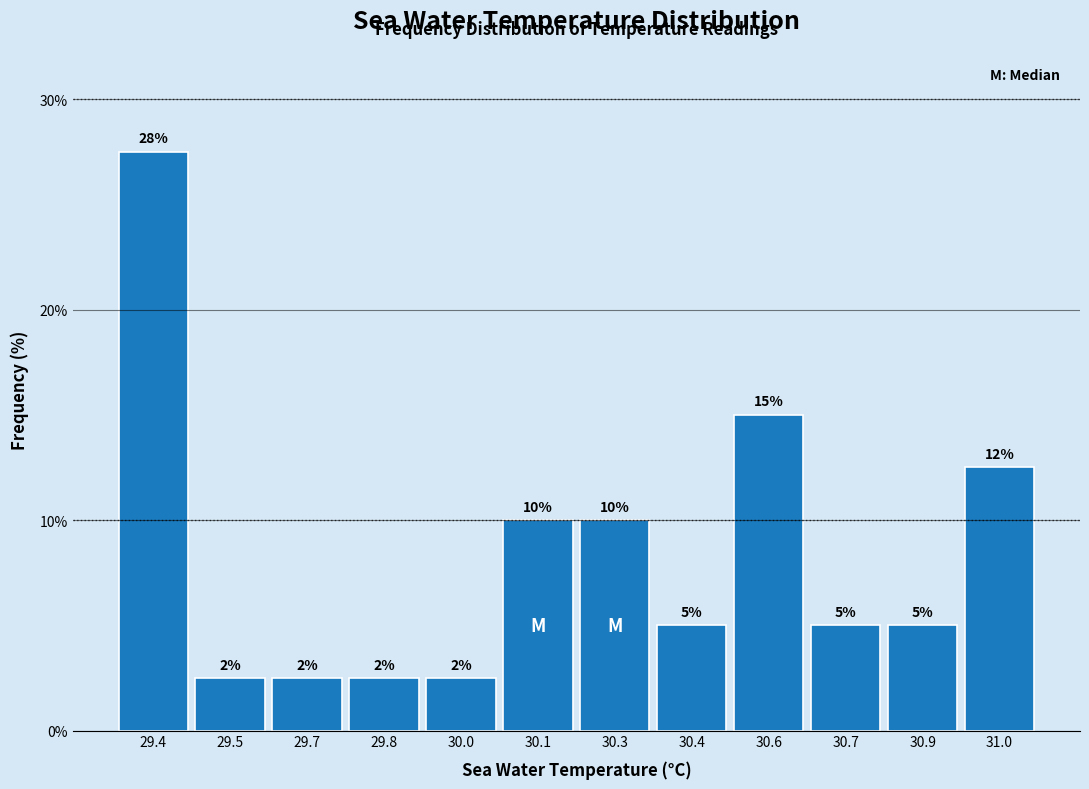

The chart shows a value of 27.5 at 29.4. True or false?

True